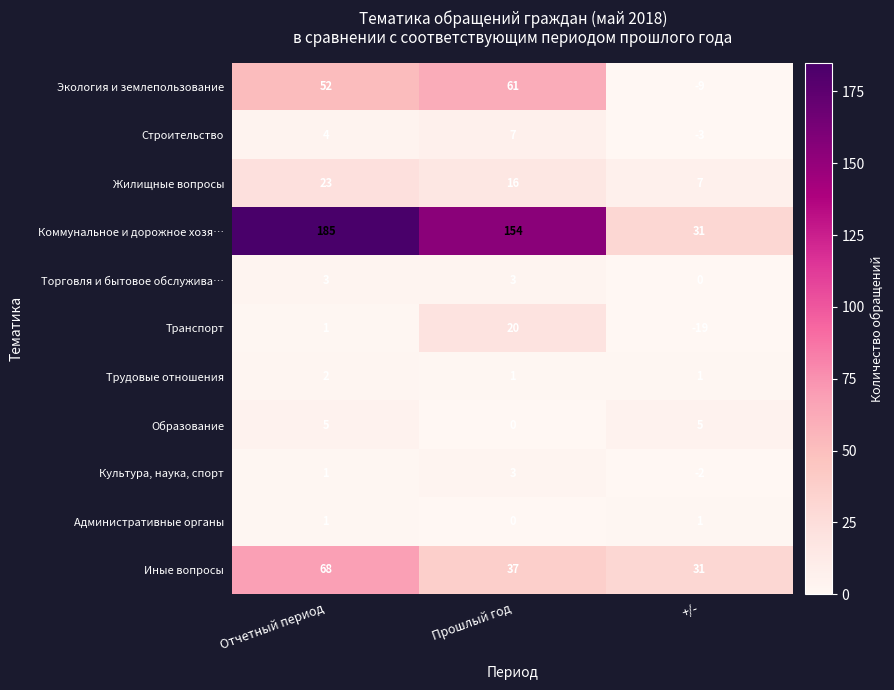

At how many categories does at least one series exceed 149?

2